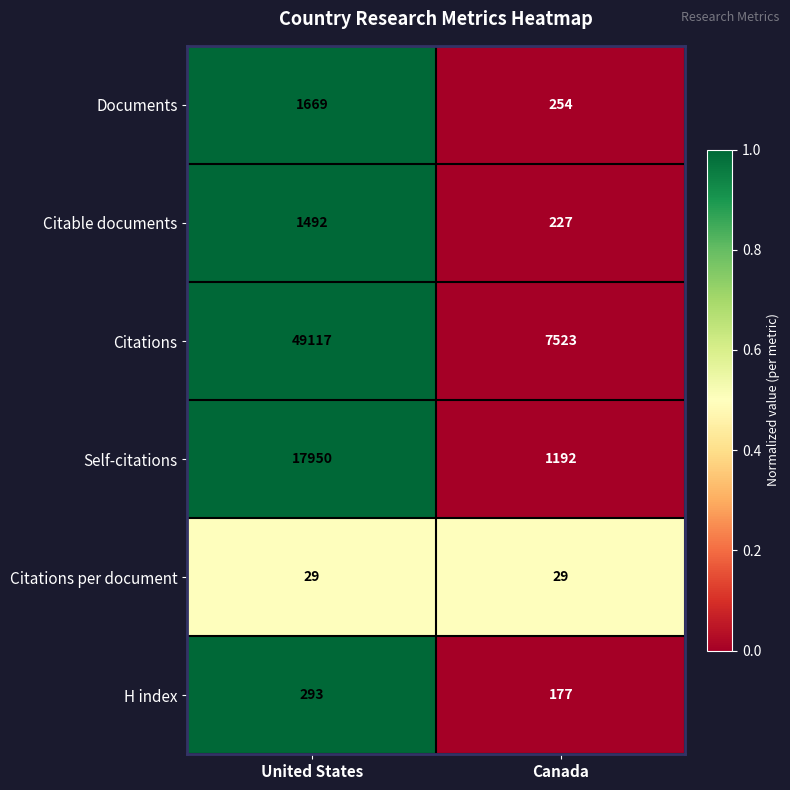

What is the minimum value shown in the chart?

29